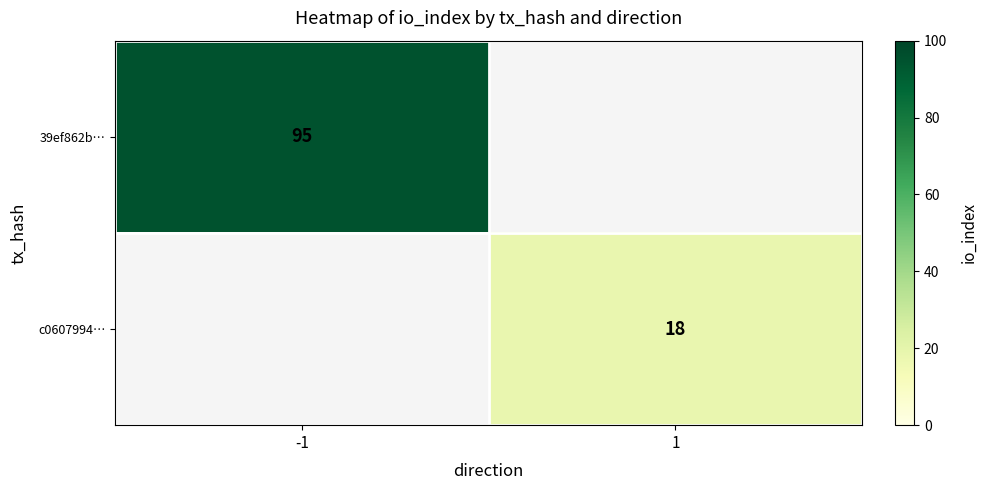

Which label corresponds to the largest value in the chart?

-1